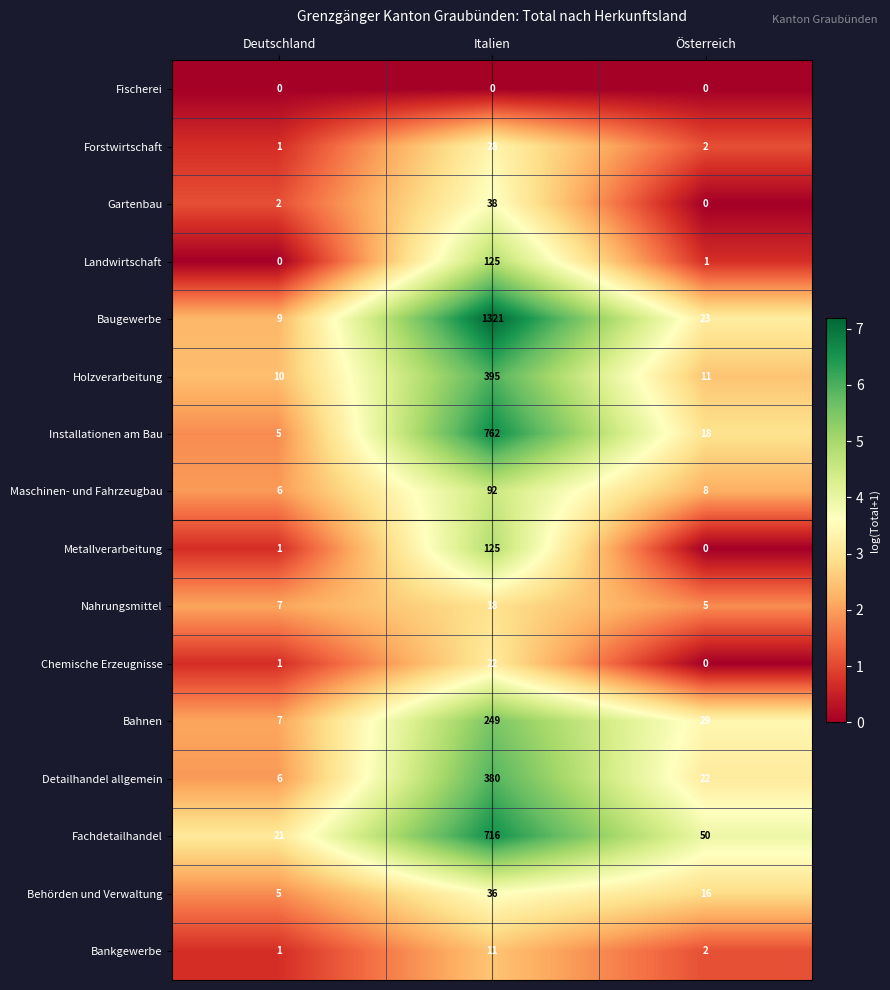

At how many categories does at least one series exceed 6?

3